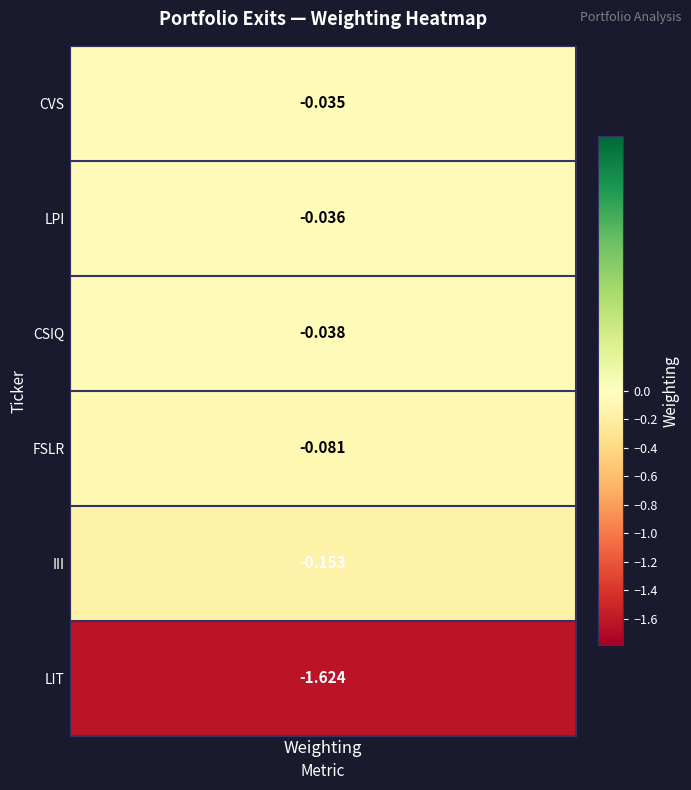

Reading left to right, list all the values displayed in this chart.

weighting=-0.0	1=-0.0	2=-0.0	3=-0.1	4=-0.2	5=-1.6